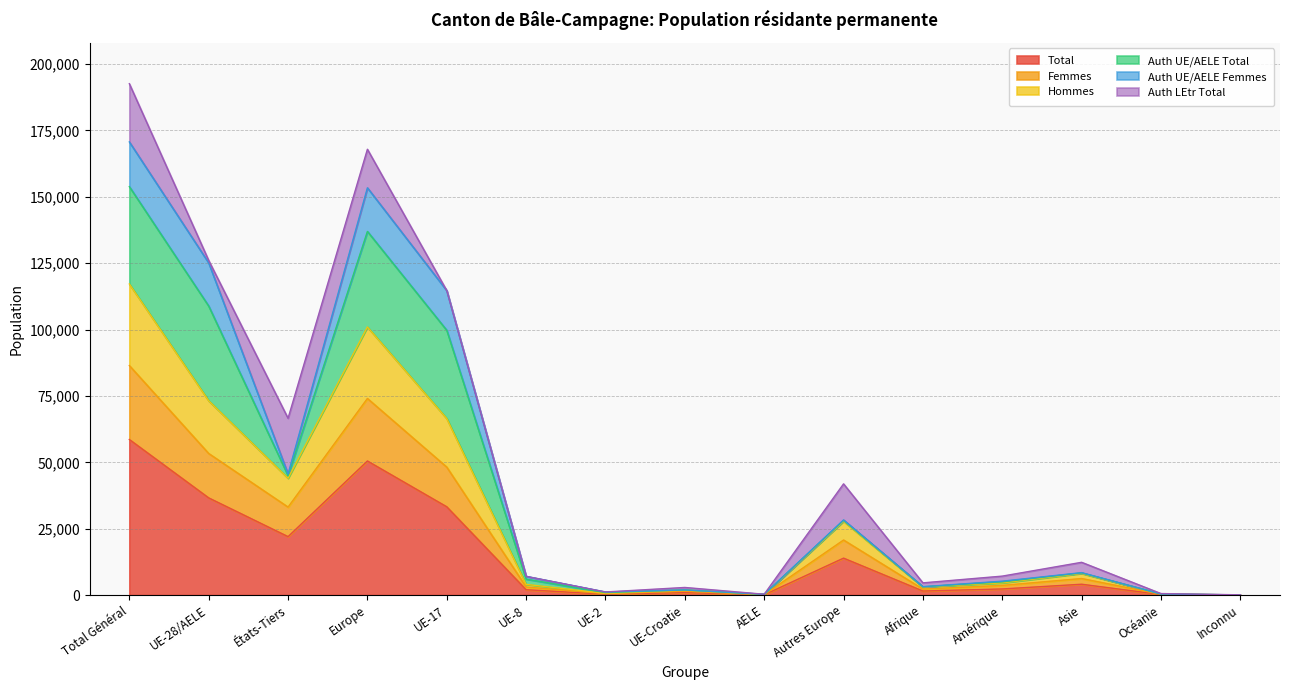

What is the label of the 14th point from the right?

UE-28/AELE